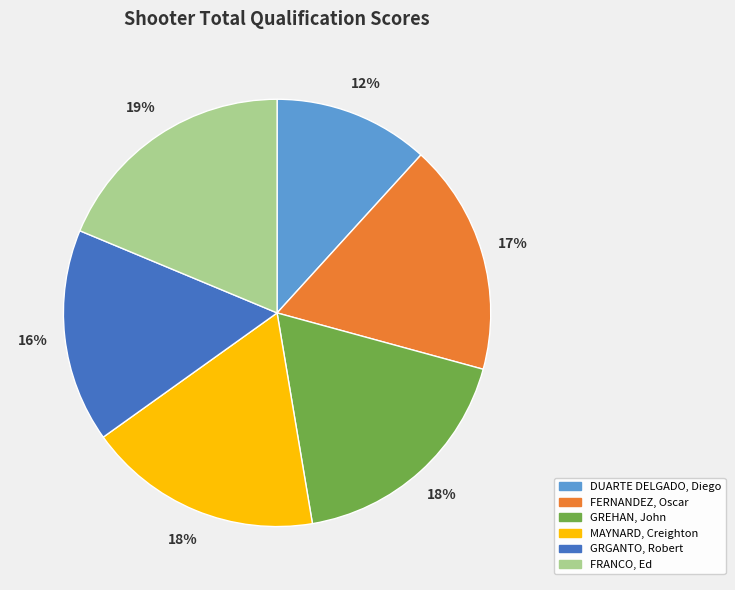

To the nearest percent, what percentage of the pie is DUARTE DELGADO, Diego?

12%